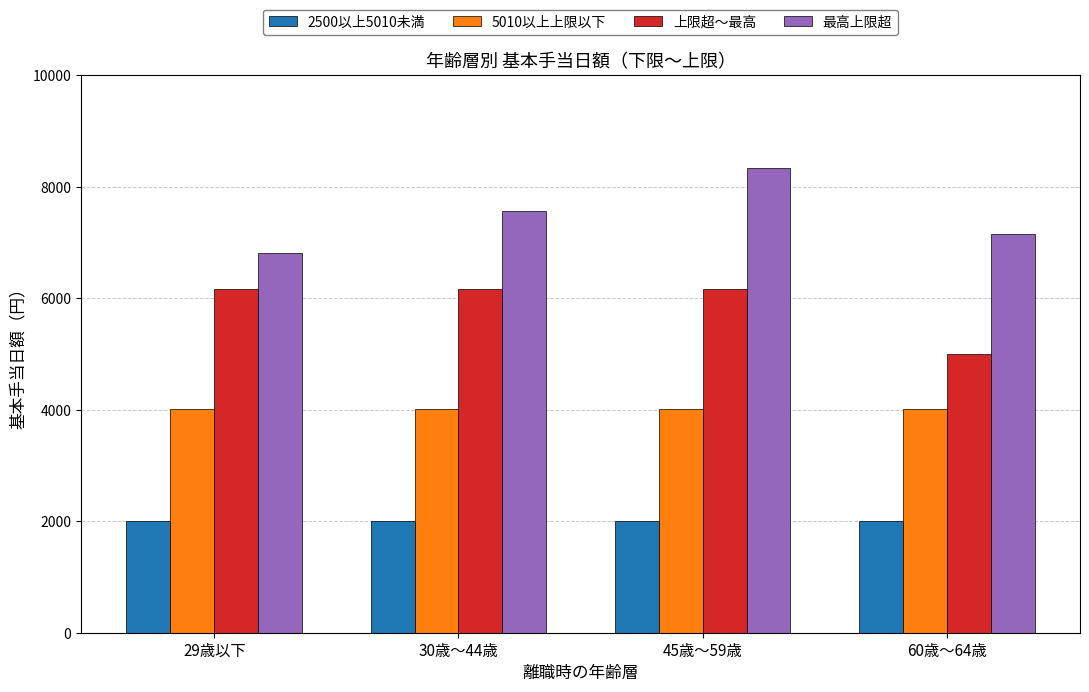

Reading left to right, transcribe all the data shown in this chart.

2500以上5010未満: 2000	2000	2000	2000
5010以上上限以下: 4008	4008	4008	4008
上限超～最高: 6165	6165	6165	4990
最高上限超: 6815	7570	8335	7150